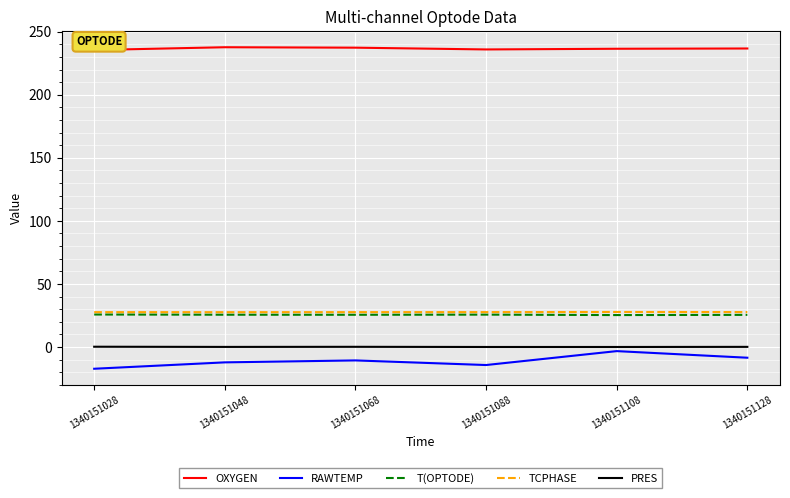

The TCPHASE series shows 27.6 at 1340151068. True or false?

True